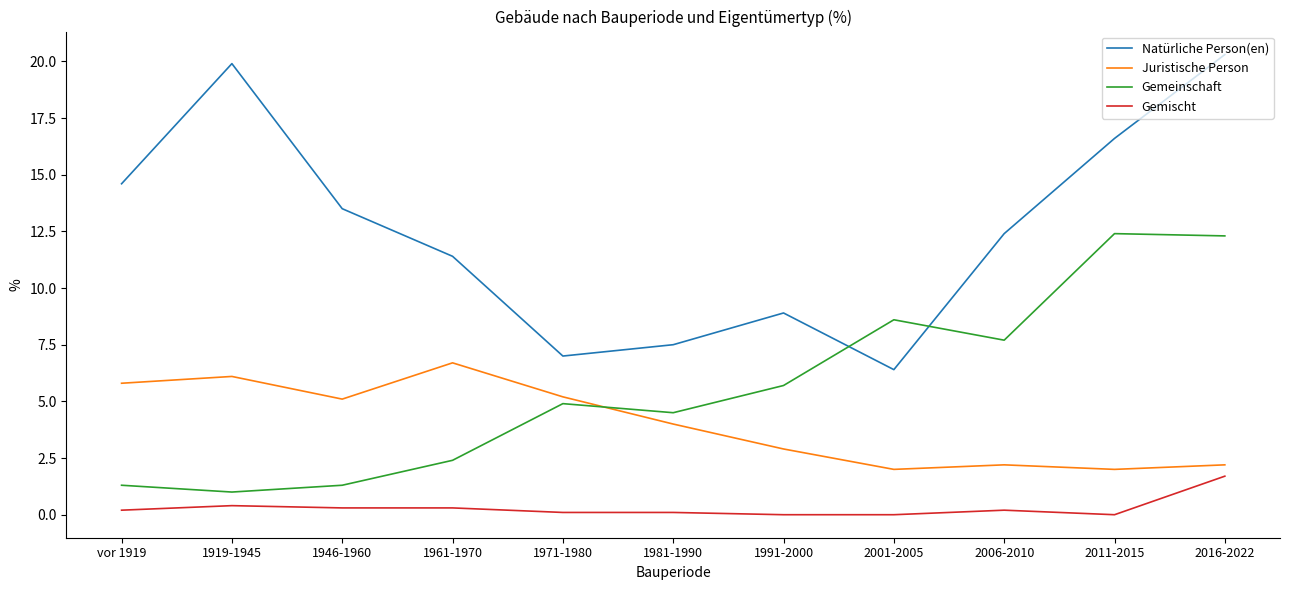

Rank the series by their maximum value, from highest to lowest.

Natürliche Person(en), Gemeinschaft, Juristische Person, Gemischt